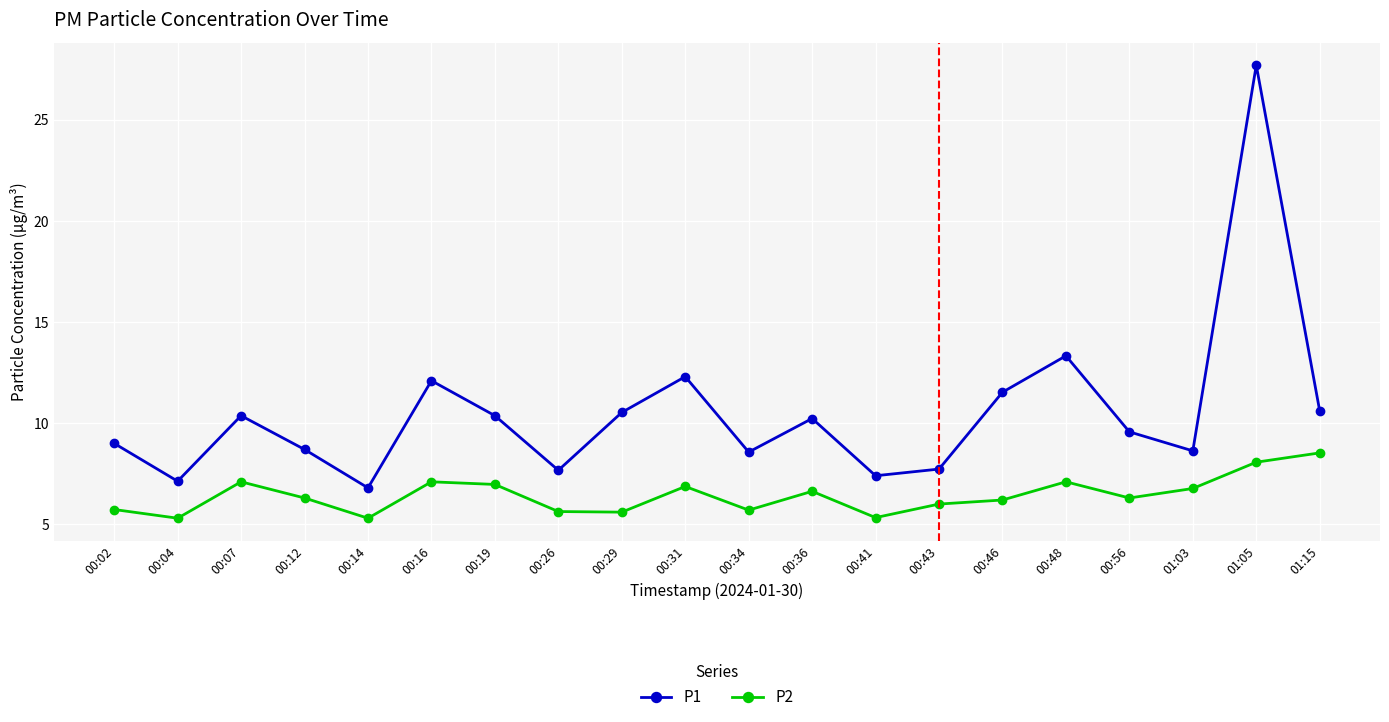

At which label is P1 closest to 17?

00:48